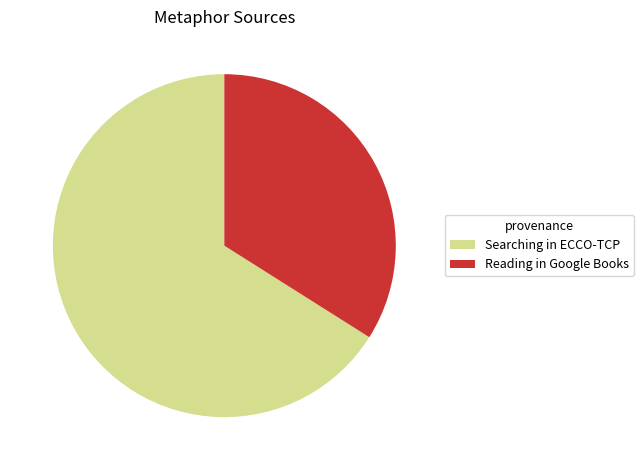

Is the sum of Reading in Google Books and Searching in ECCO-TCP greater than half?

Yes